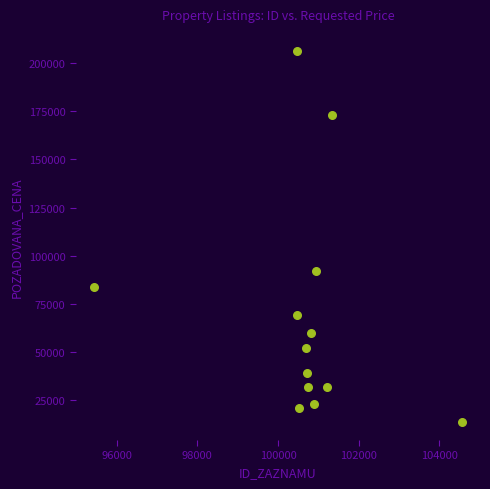

What is the range of Y values (max minus min)?

192000